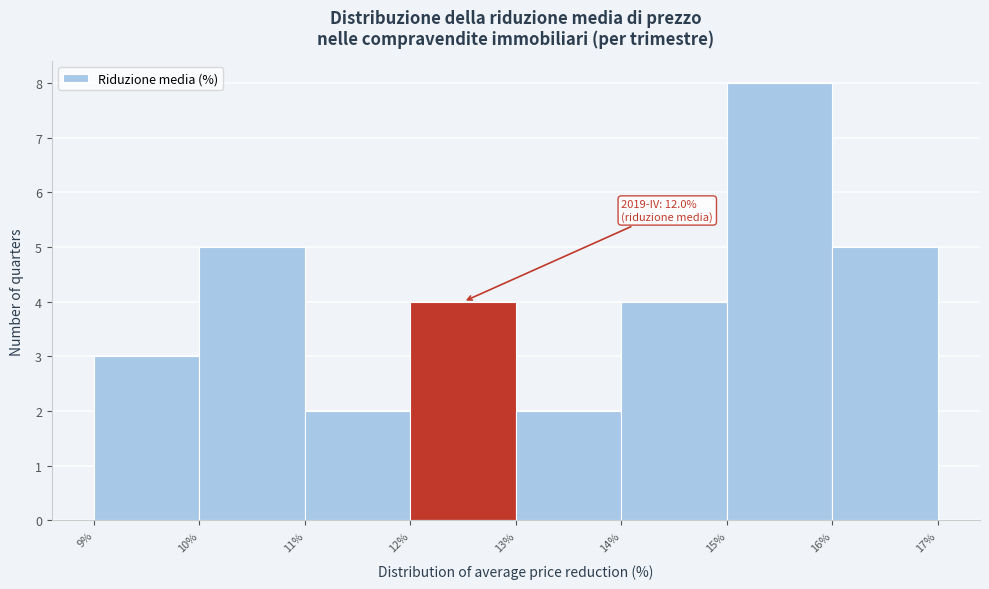

Over which range of the x-axis is the bar tallest?

15% to 16%